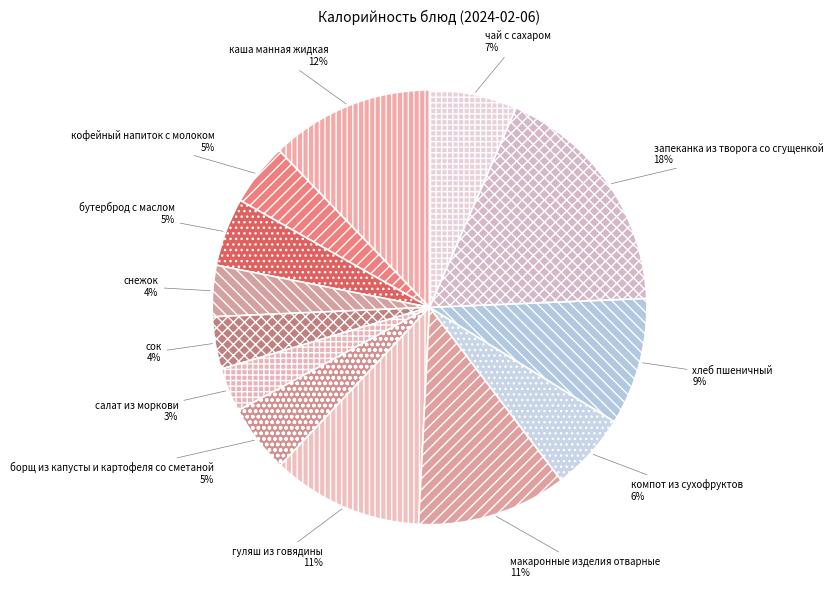

Is салат из моркови the majority of the pie?

No